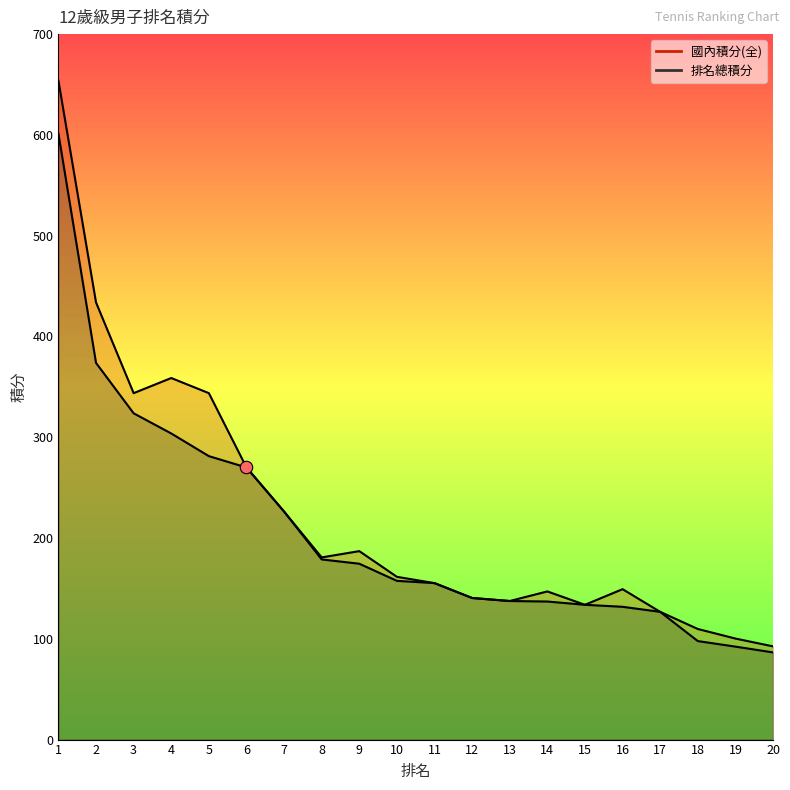

At which category is the sum across all series the highest?

1